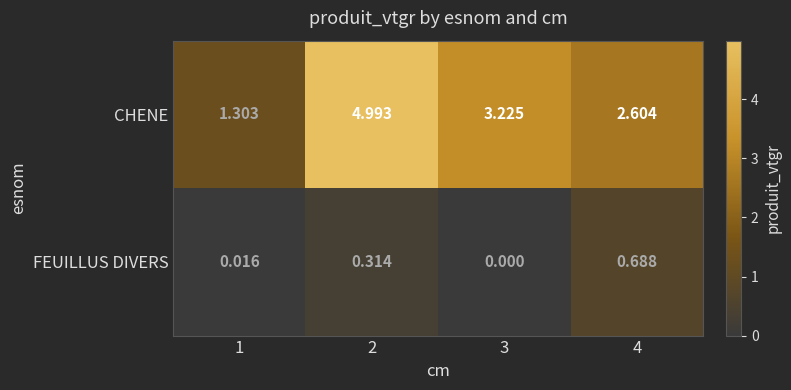

Is the value of CHENE at 2 greater than the value of FEUILLUS DIVERS at 3?

Yes